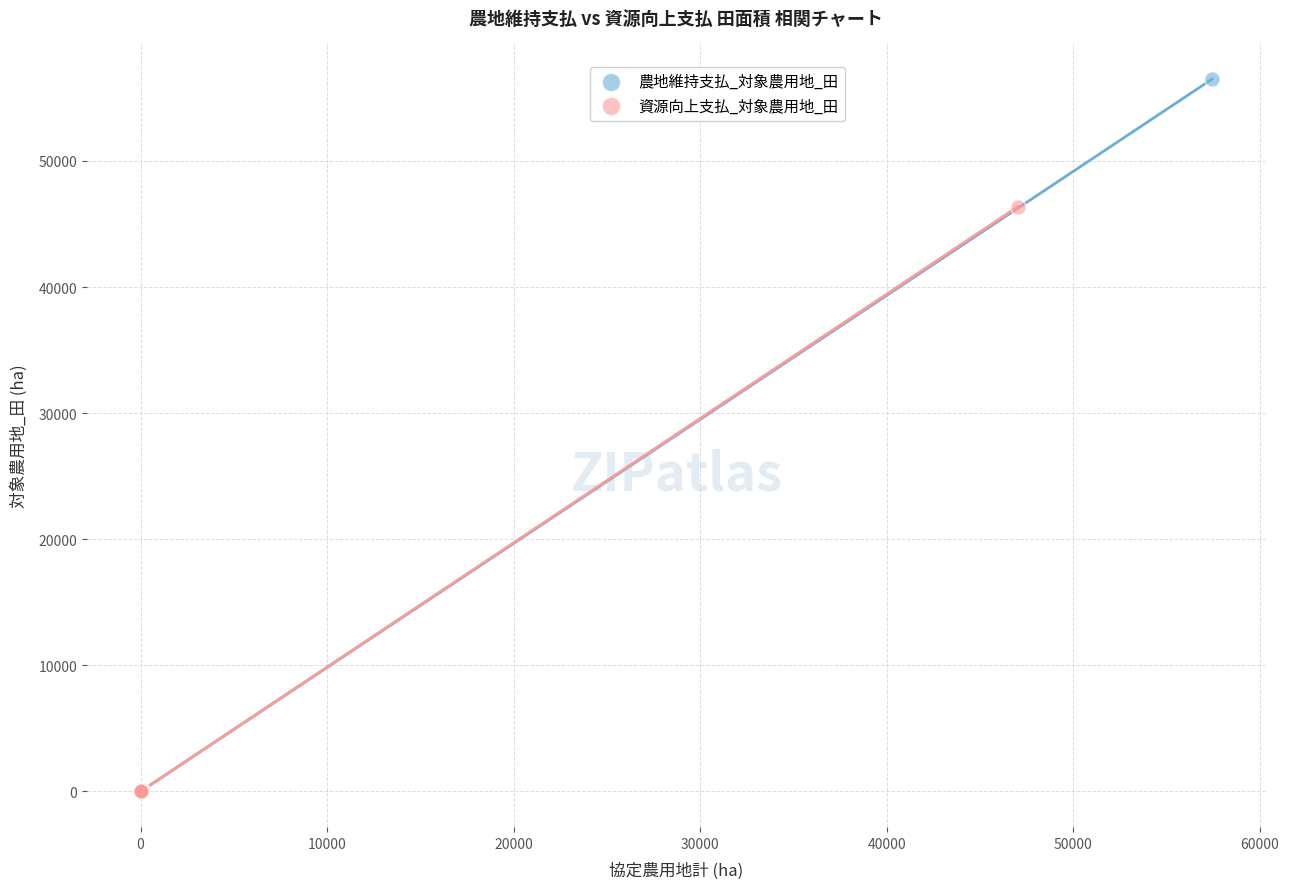

What are all the series names shown in the legend?

農地維持支払_対象農用地_田, 資源向上支払_対象農用地_田